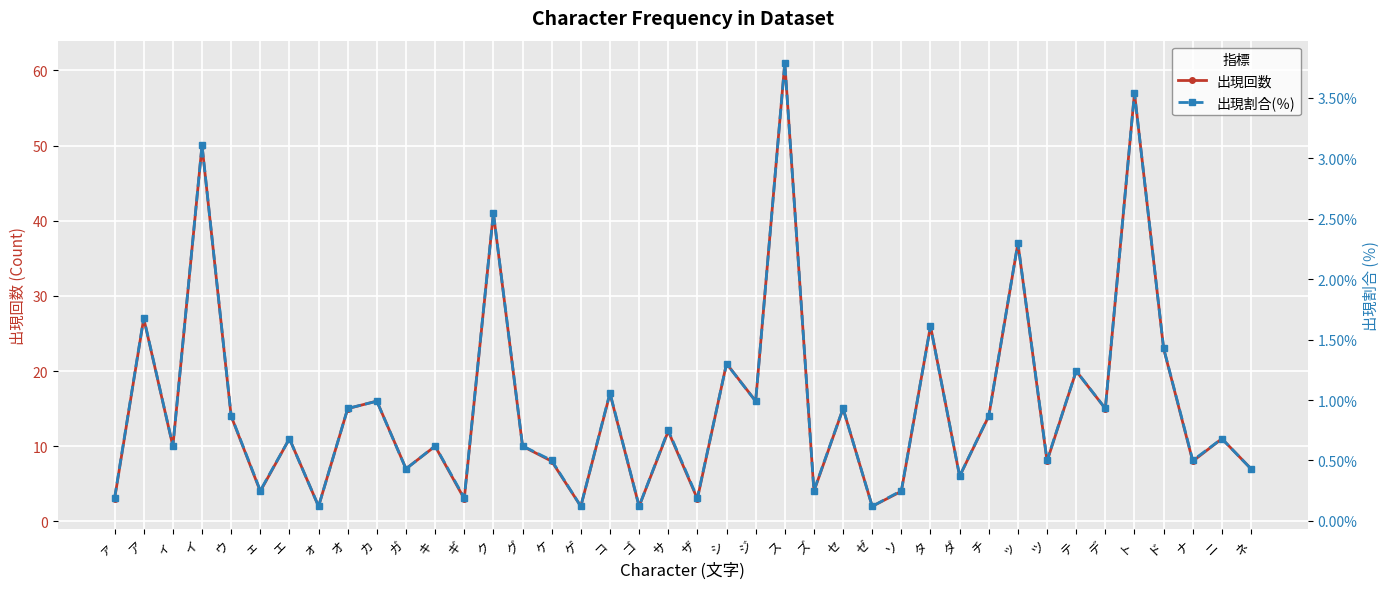

True or false: 出現割合(％) and 出現回数 intersect in this chart.

False